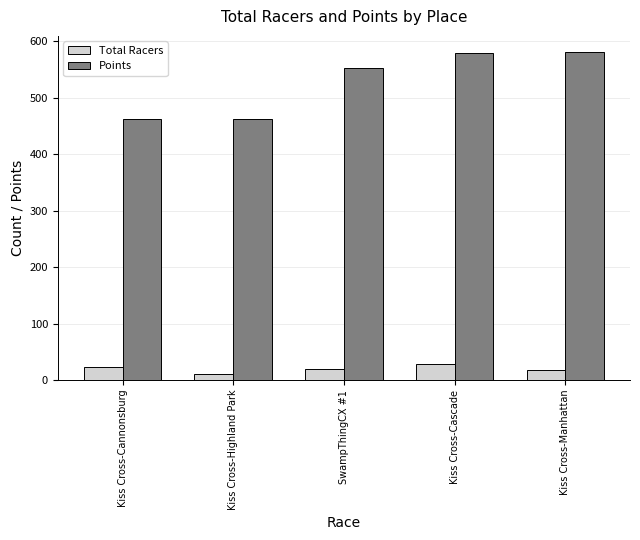

True or false: Points has a value of 553.1 at SwampThingCX #1.

True